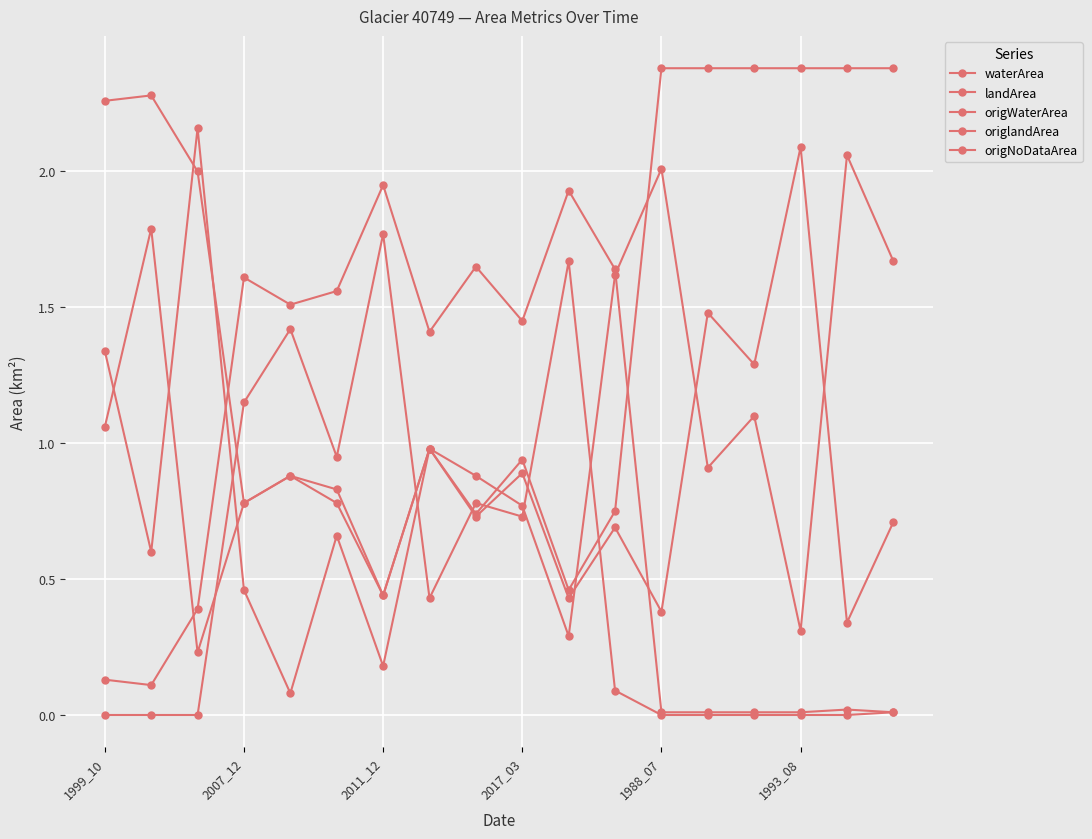

How many categories are shown in the chart?

18